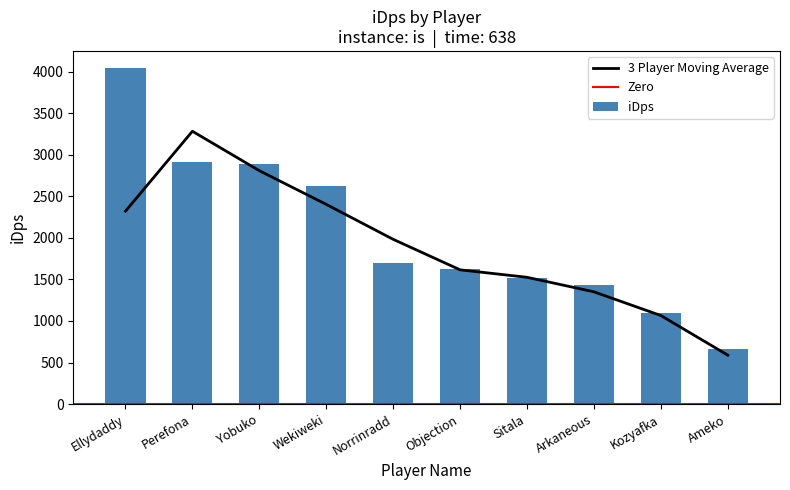

Is it true that the value at Wekiweki is 4513.2?

False